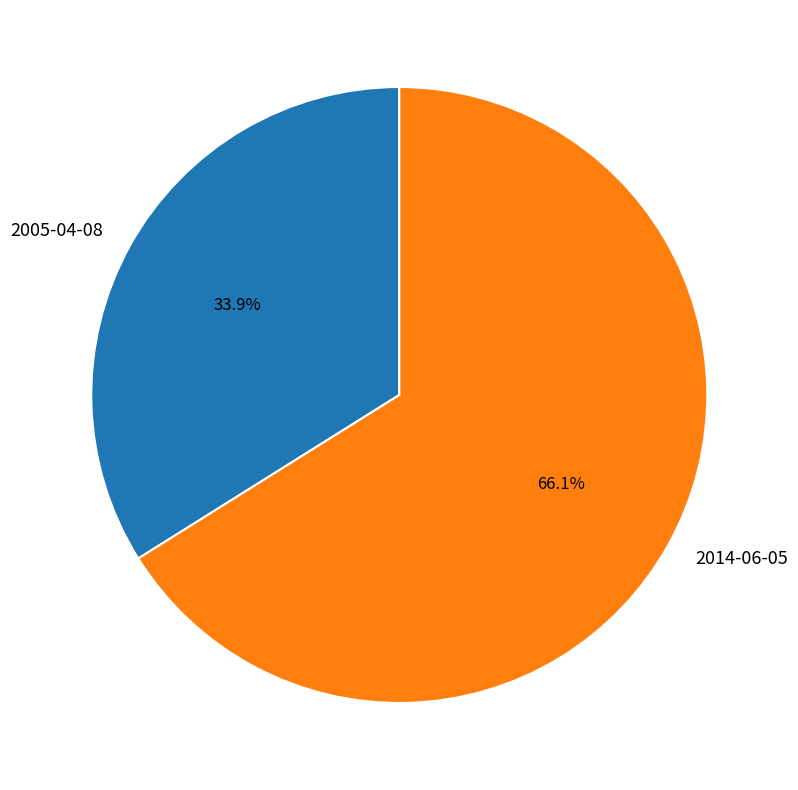

What is the largest slice in the pie chart?

2014-06-05